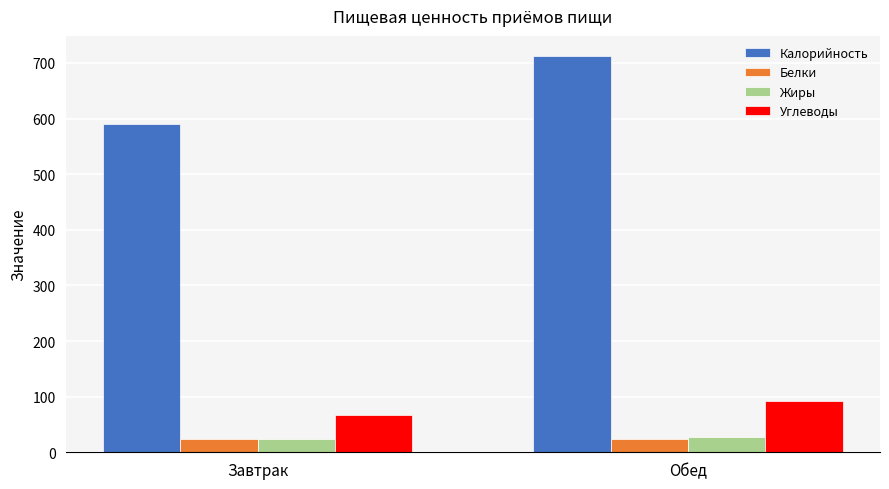

What is the label of the 1st bar from the right?

Обед